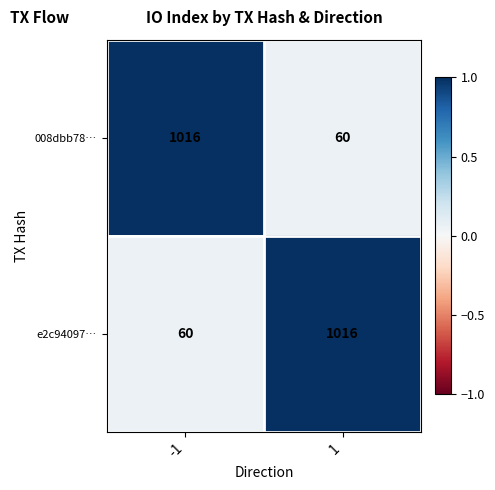

Reading left to right, transcribe all the data shown in this chart.

008dbb78…: 1016	60
e2c94097…: 60	1016